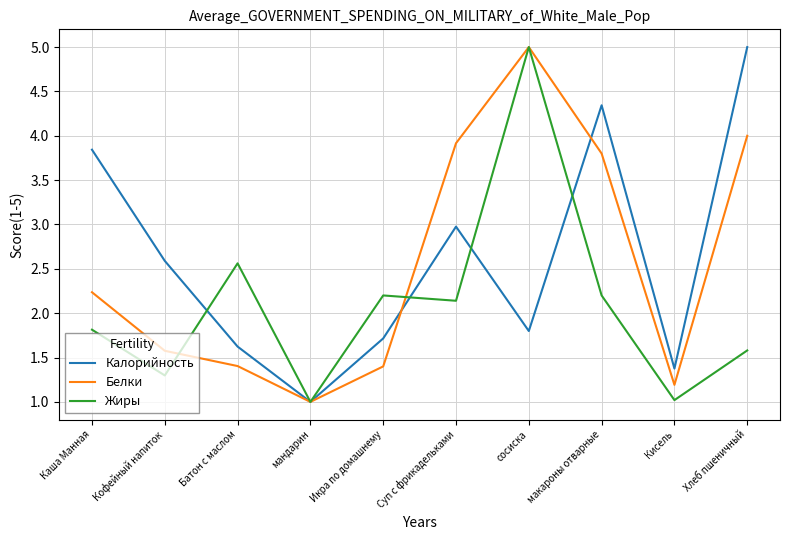

Where is Жиры nearest to the value 3?

Батон с маслом